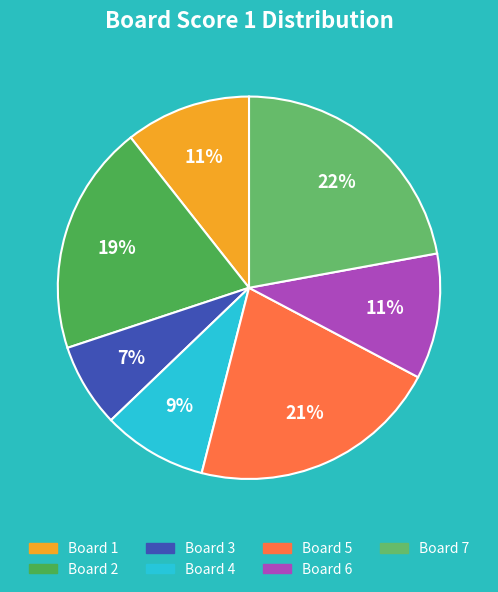

What percentage is the Board 6 slice, to the nearest percent?

11%